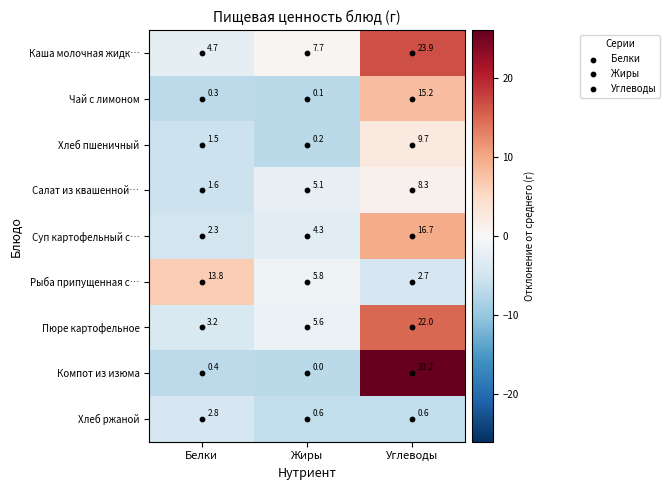

What is the total value across all series at Белки?

30.6